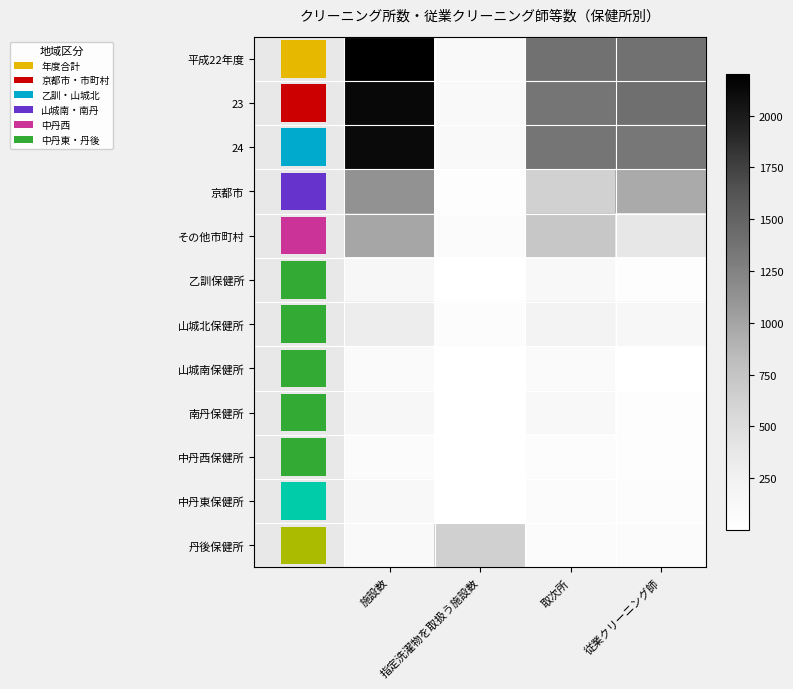

Which has a higher value, 施設数 or 取次所?

施設数